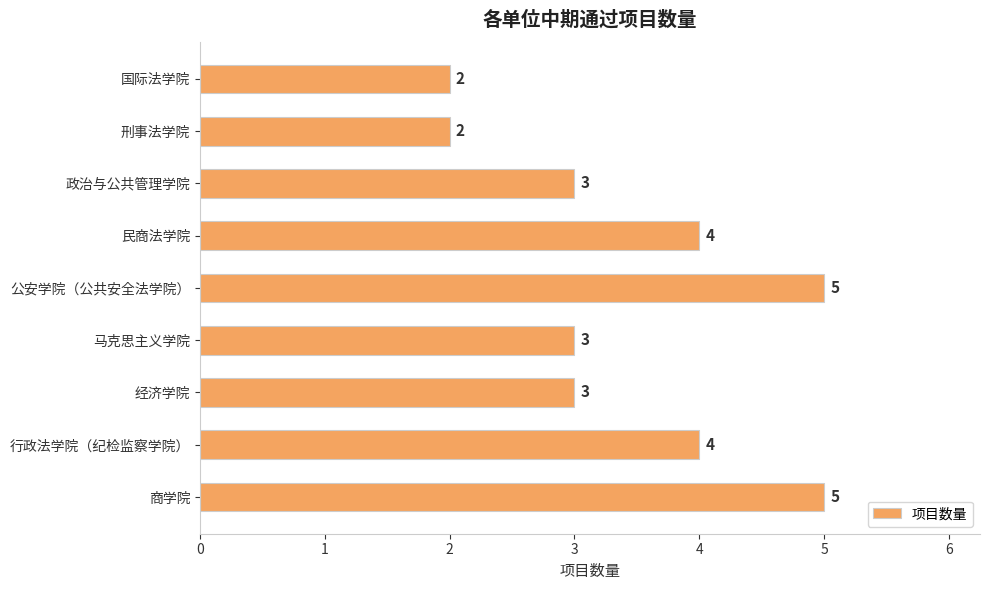

Read the value at 行政法学院（纪检监察学院）.

4